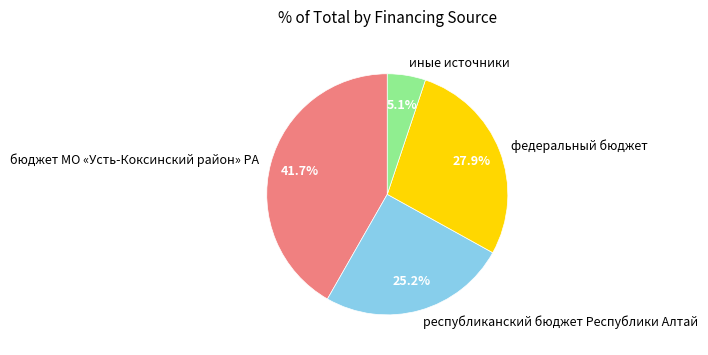

Does республиканский бюджет Республики Алтай represent more than half of the total?

No